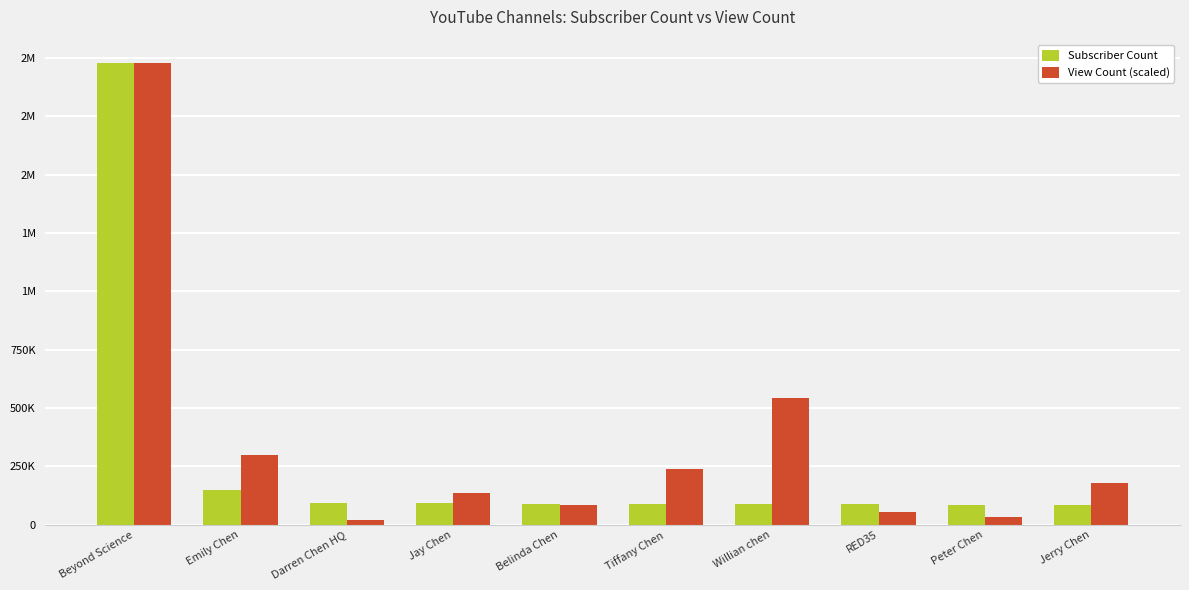

Does the chart contain any negative values?

No